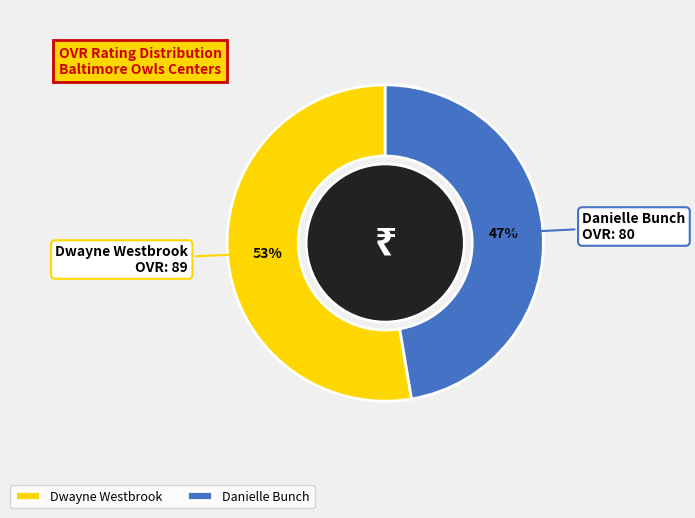

Rank the categories by value from highest to lowest.

Dwayne Westbrook, Danielle Bunch